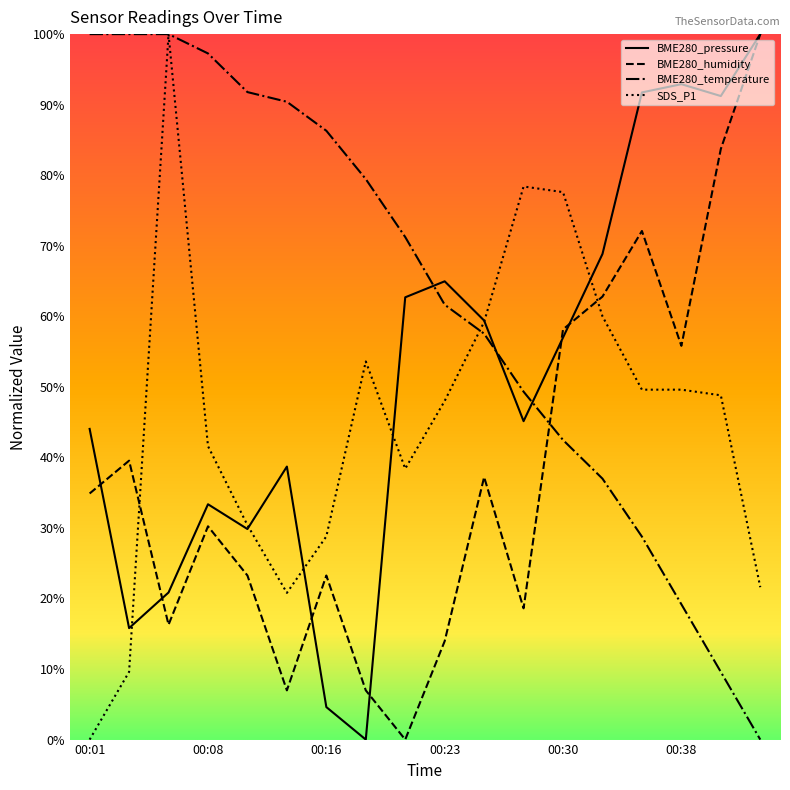

After their last crossing, which series has the higher values: BME280_humidity or BME280_temperature?

BME280_humidity